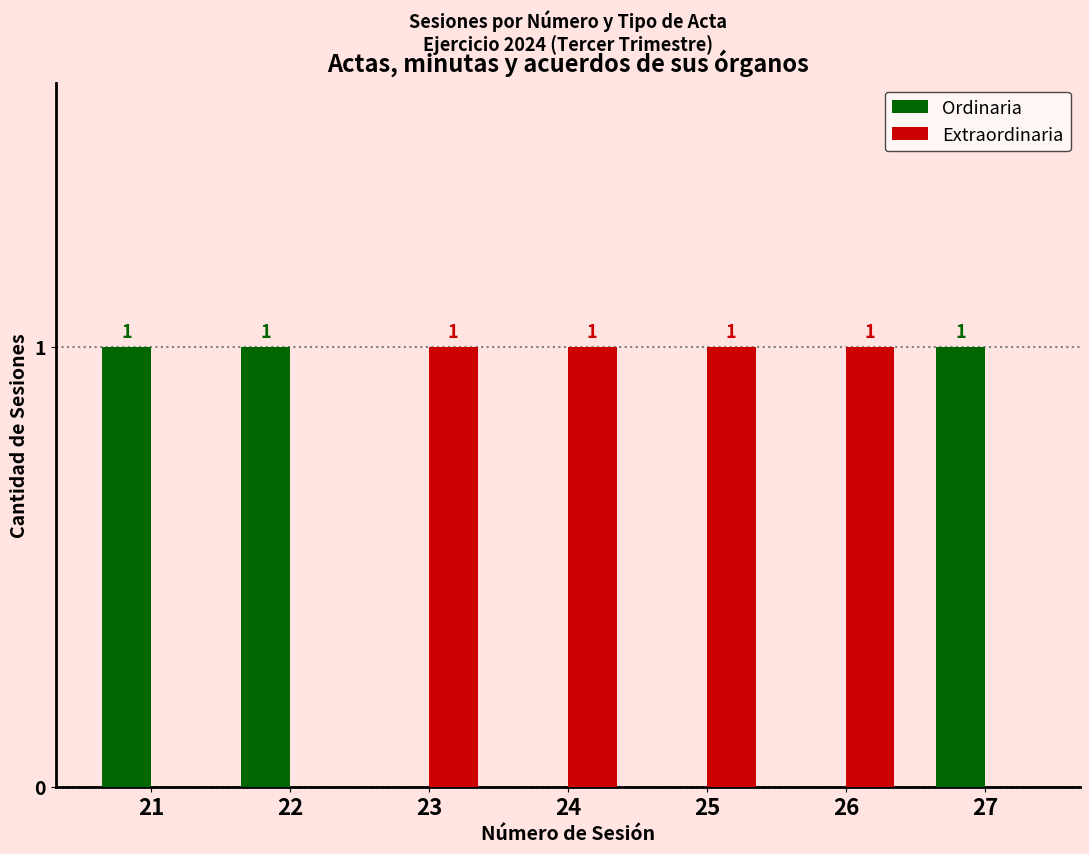

The value of Extraordinaria at 24 is 2. True or false?

False